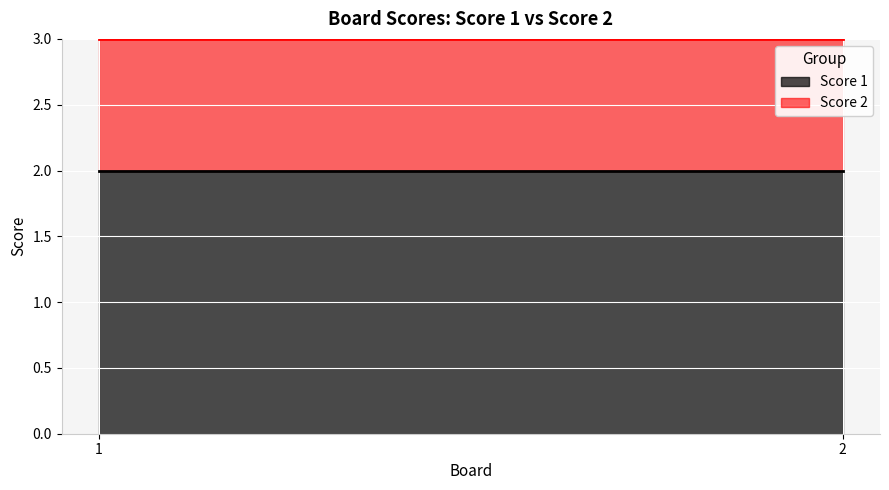

What is the sum of the Score 1 values at 2 and 1?

4